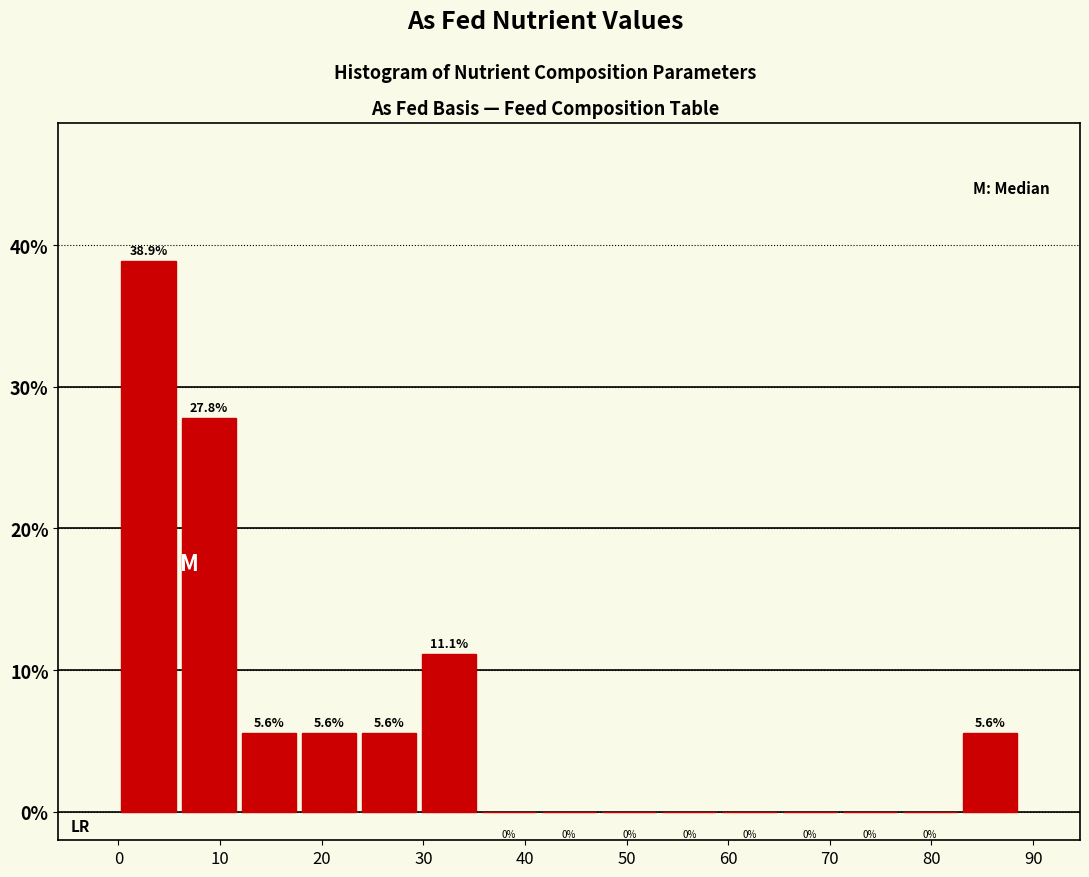

Which range on the x-axis has the tallest bar?

0 to 6